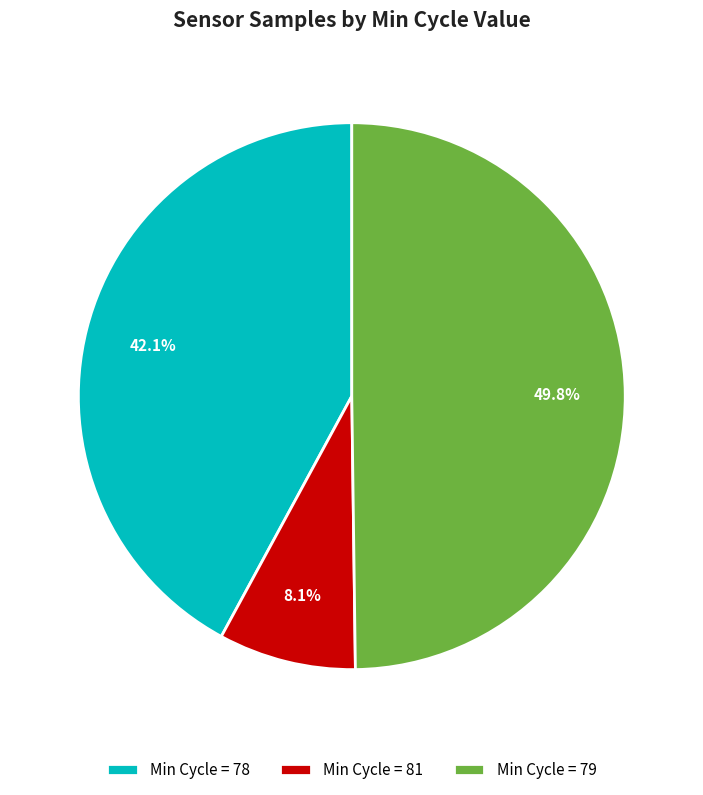

Rank the categories by value from lowest to highest.

Min Cycle = 81, Min Cycle = 78, Min Cycle = 79